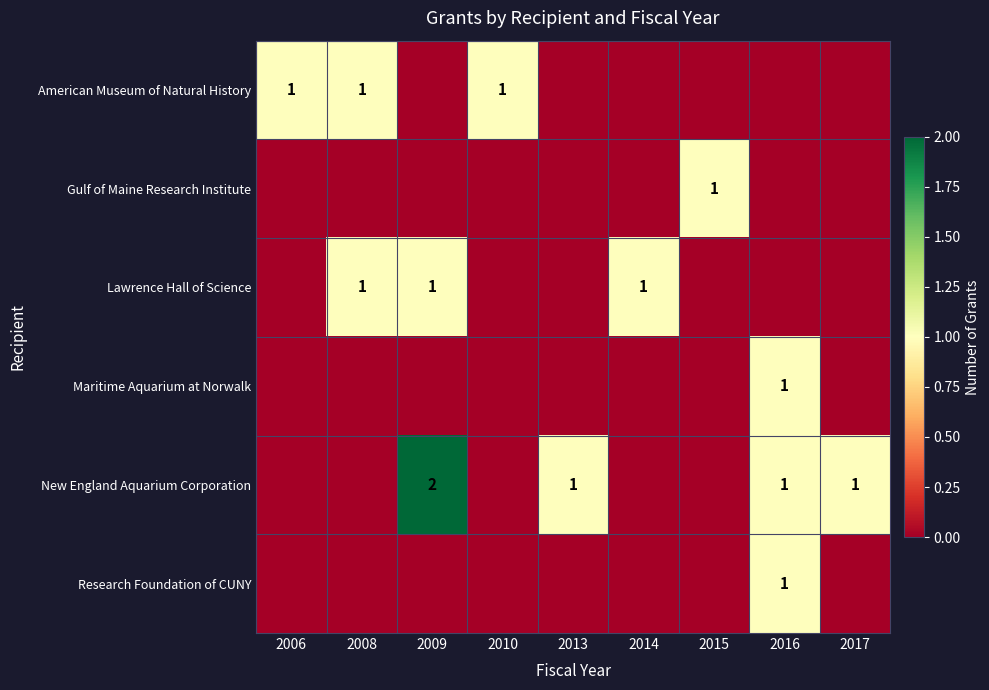

Is it true that Gulf of Maine Research Institute equals 1 at 2015?

True